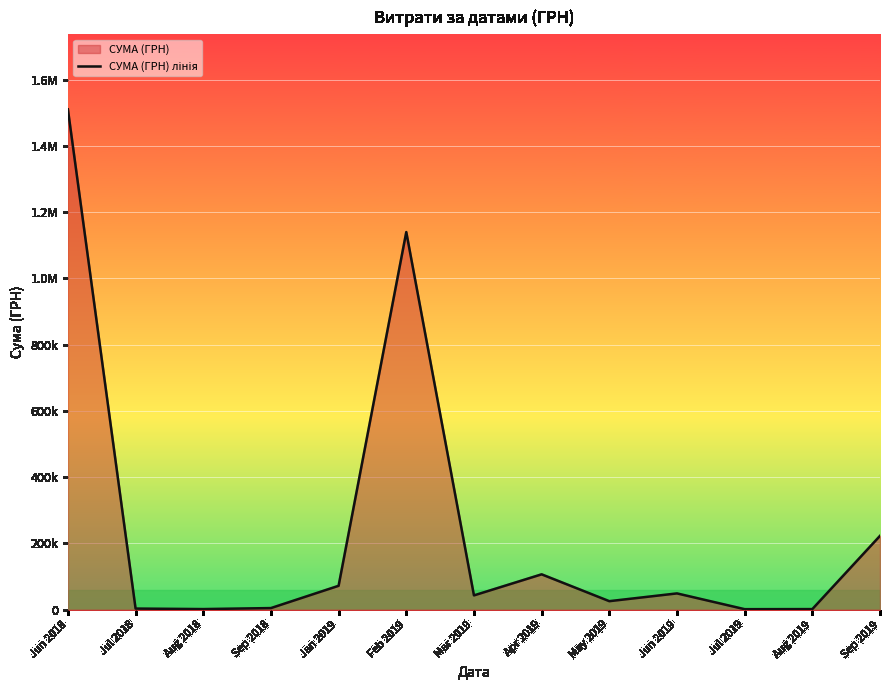

Reading left to right, extract all data points from this chart.

Jun 2018=1510497.0	Jul 2018=2898.0	Aug 2018=1359.8	Sep 2018=4417.6	Jan 2019=71657.7	Feb 2019=1139878.0	Mar 2019=42705.1	Apr 2019=106305.0	May 2019=25255.0	Jun 2019=48714.0	Jul 2019=1080.0	Aug 2019=1320.0	Sep 2019=222500.0